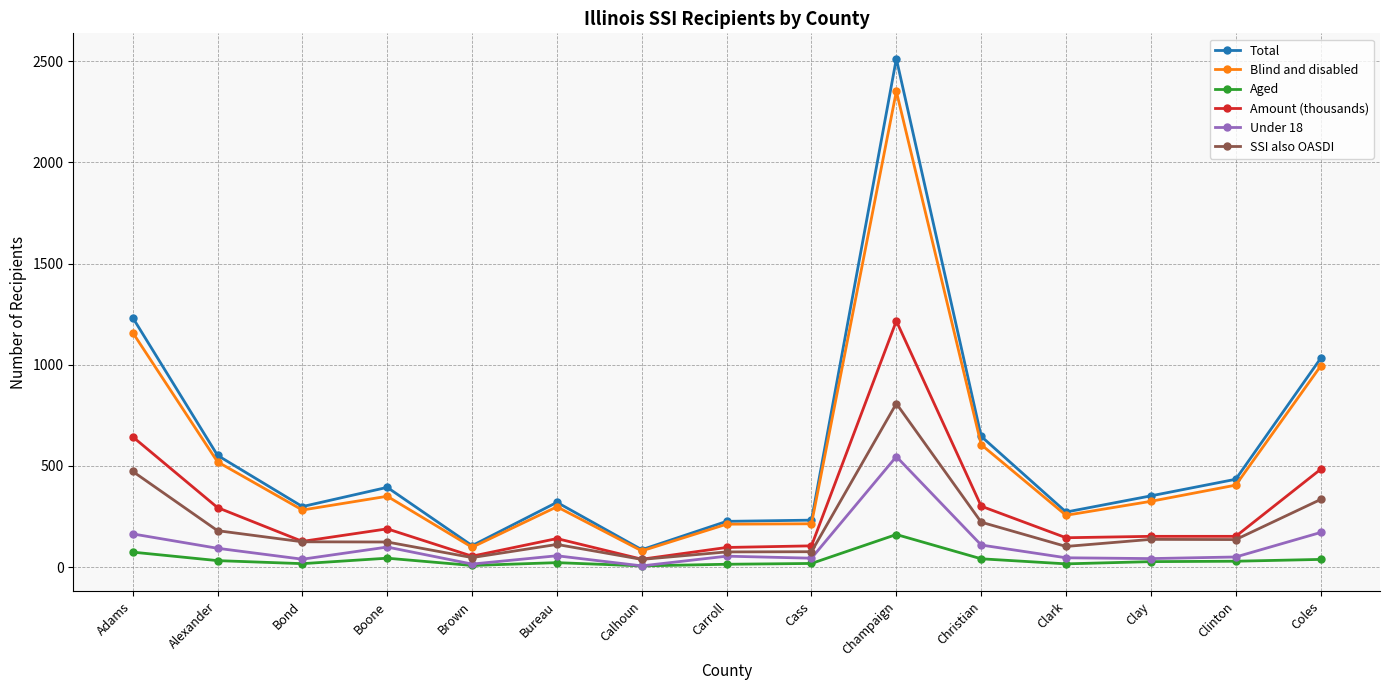

What is the difference between the maximum and minimum values in the Total series?

2426